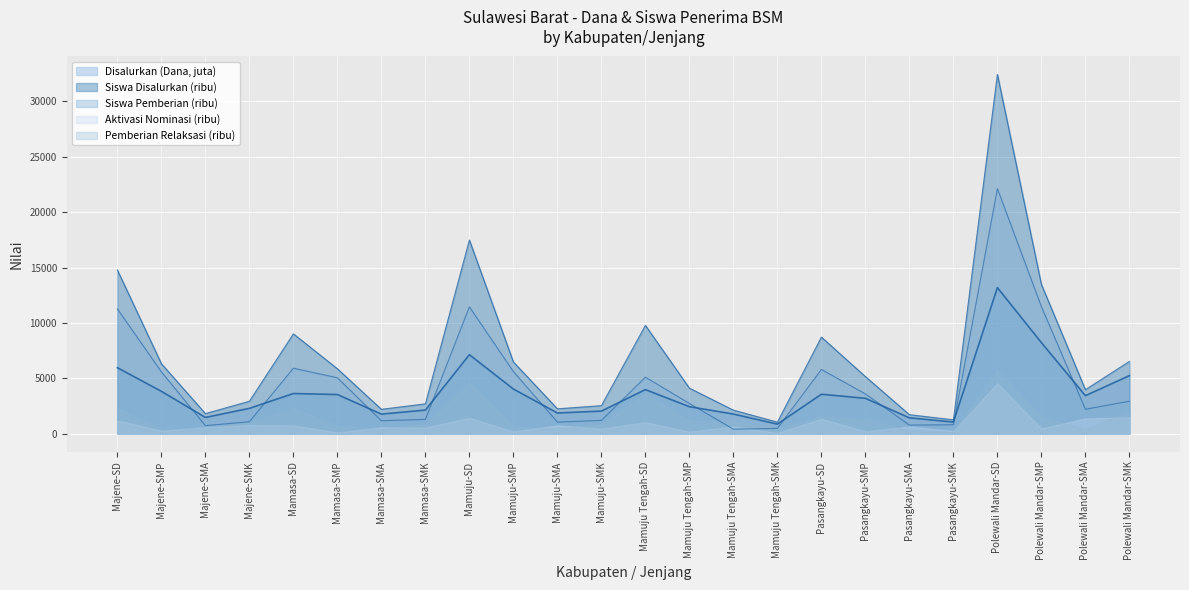

Which category has the highest value in the Siswa Pemberian series?

Polewali Mandar-SD